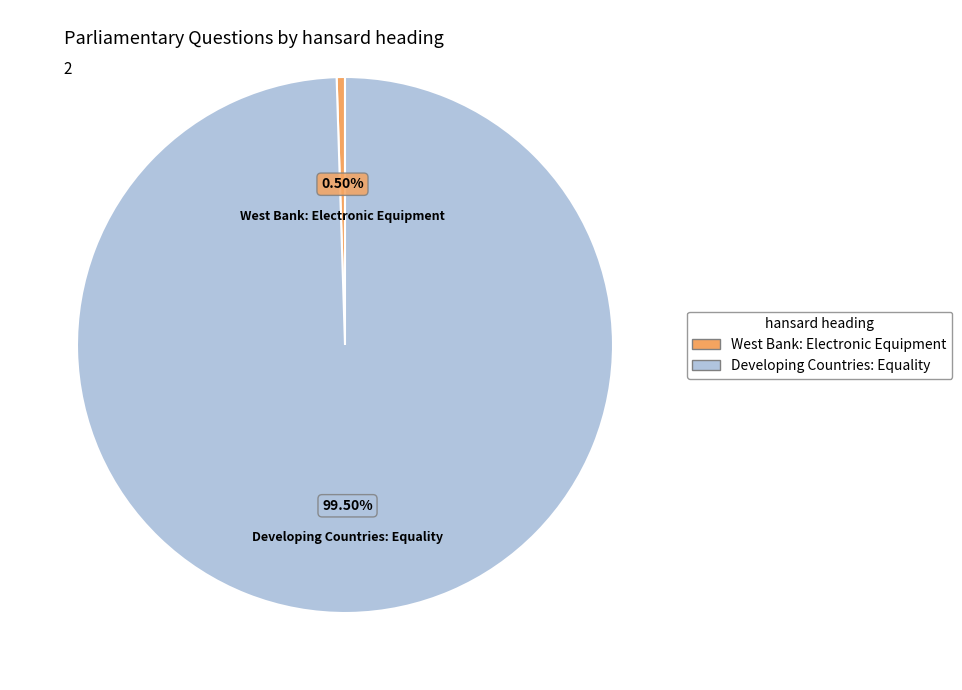

To the nearest percent, what is the difference between the Developing Countries: Equality and West Bank: Electronic Equipment slice percentages?

99%